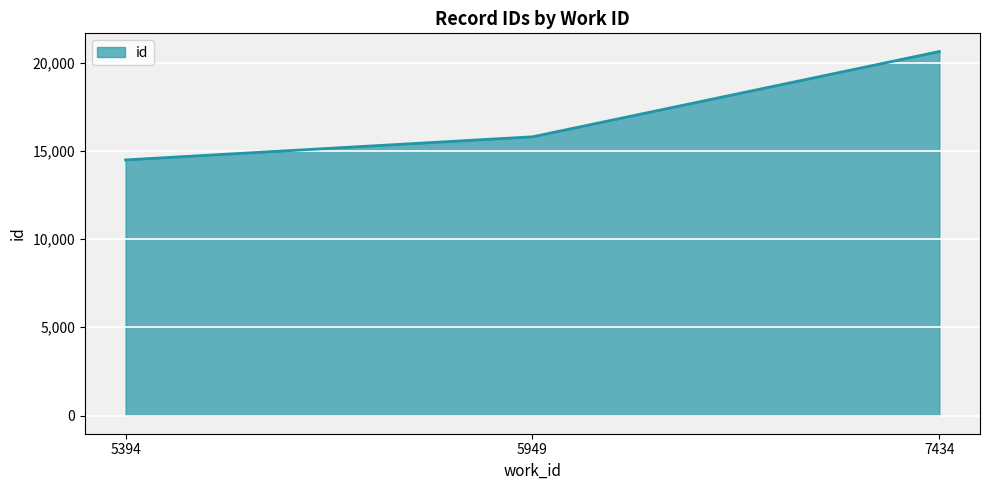

What is the difference between the maximum and minimum values?

6141